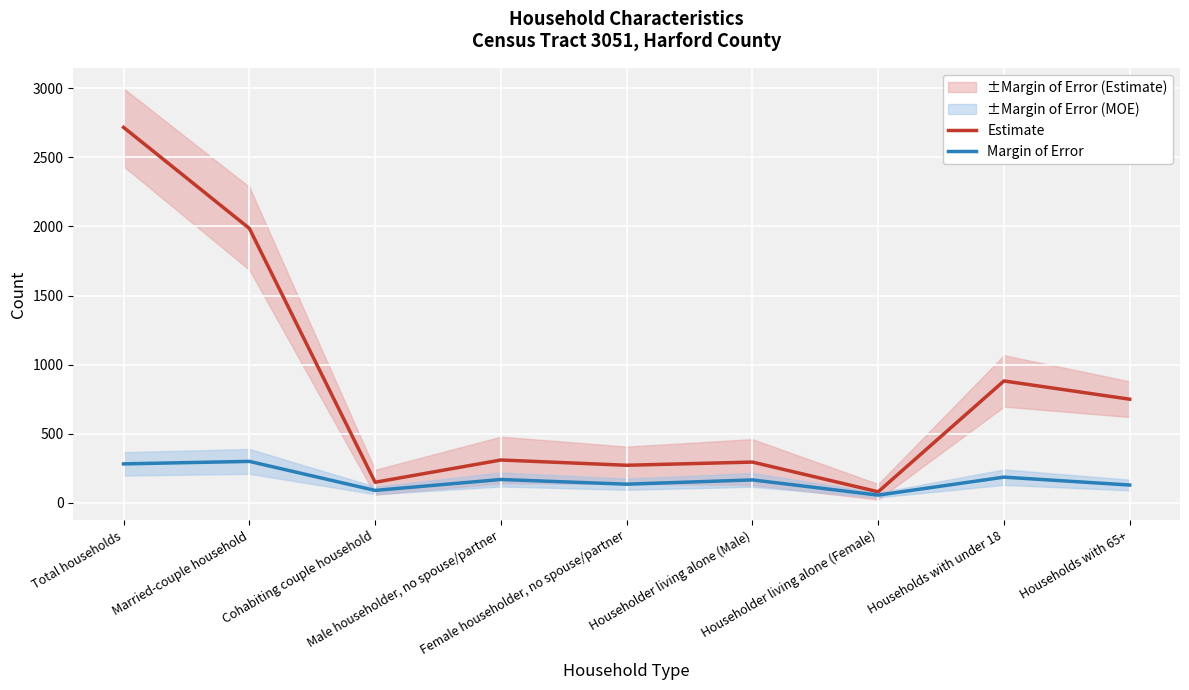

Is it true that Estimate equals 1986 at Married-couple household?

True